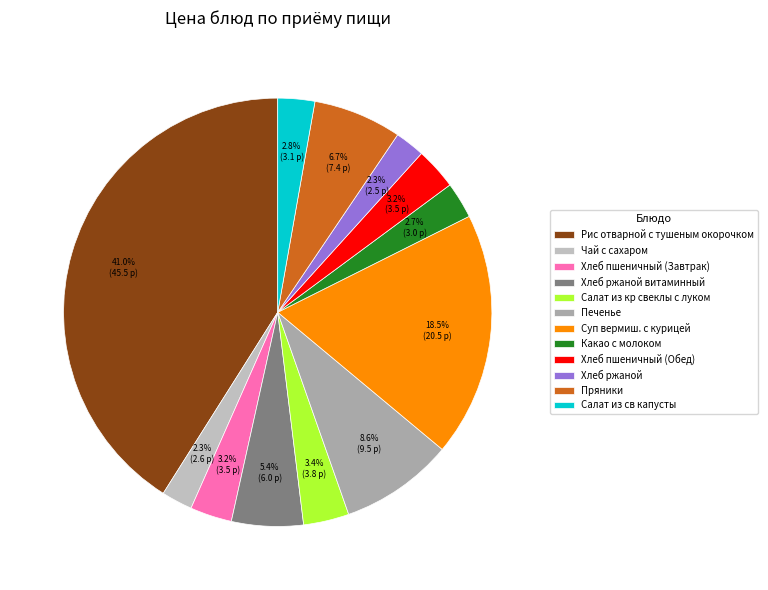

Which has a higher value, Хлеб пшеничный (Завтрак) or Рис отварной с тушеным окорочком?

Рис отварной с тушеным окорочком